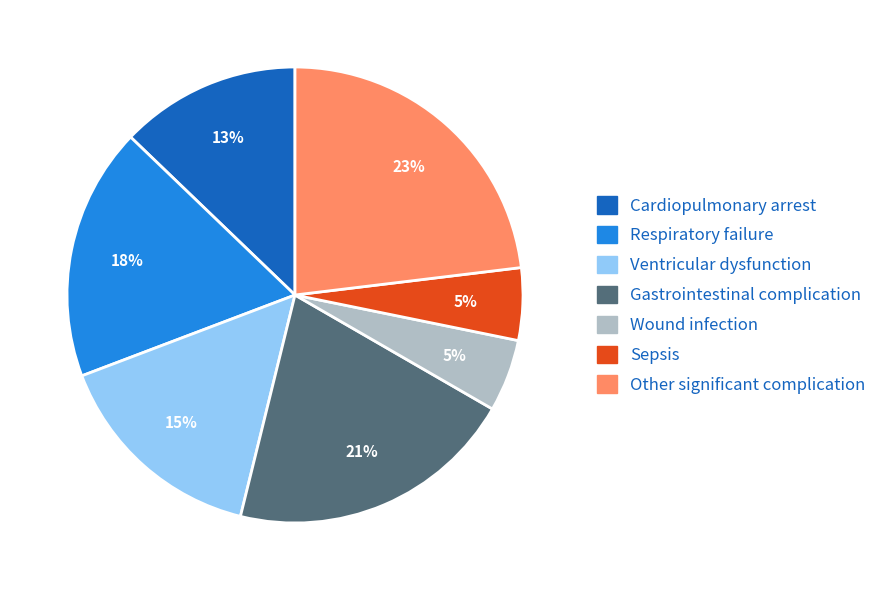

True or false: Cardiopulmonary arrest accounts for 13% of the total.

True